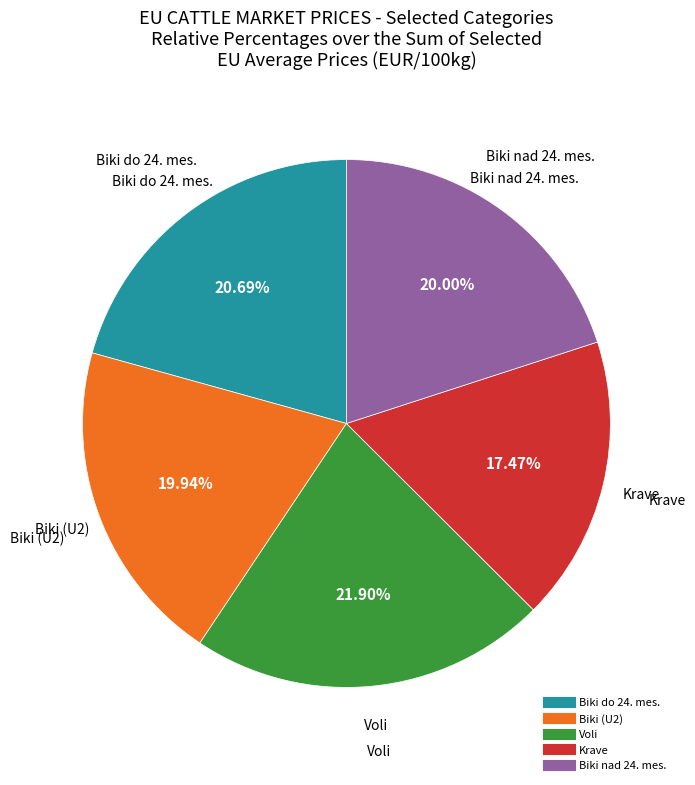

Is there a majority slice in this chart?

No